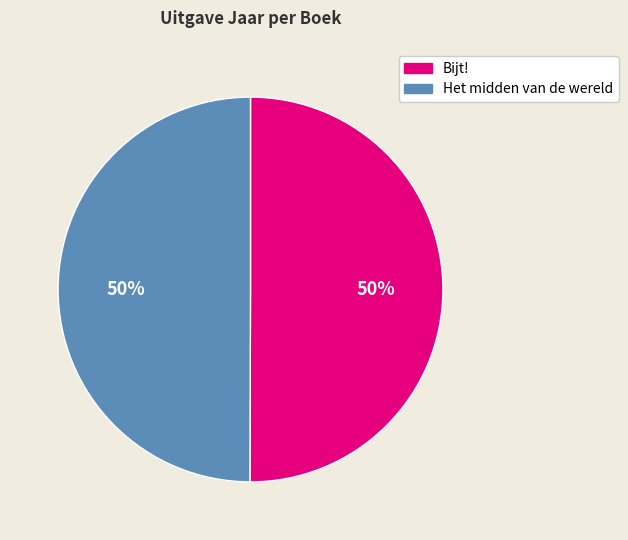

Is the sum of Het midden van de wereld and Bijt! greater than half?

Yes